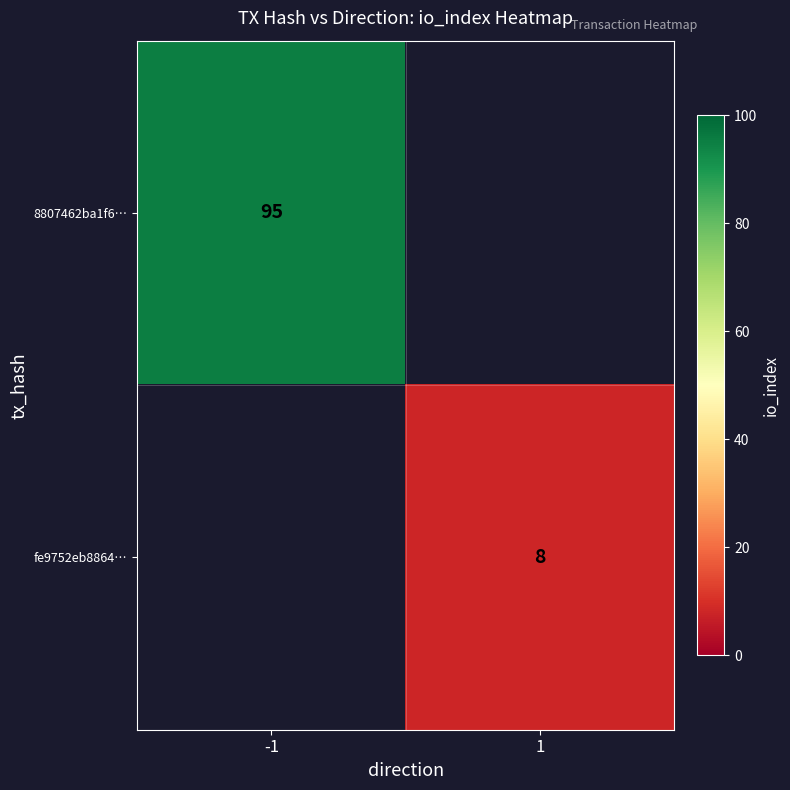

Is it true that 8807462ba1f6… equals 95 at -1?

True